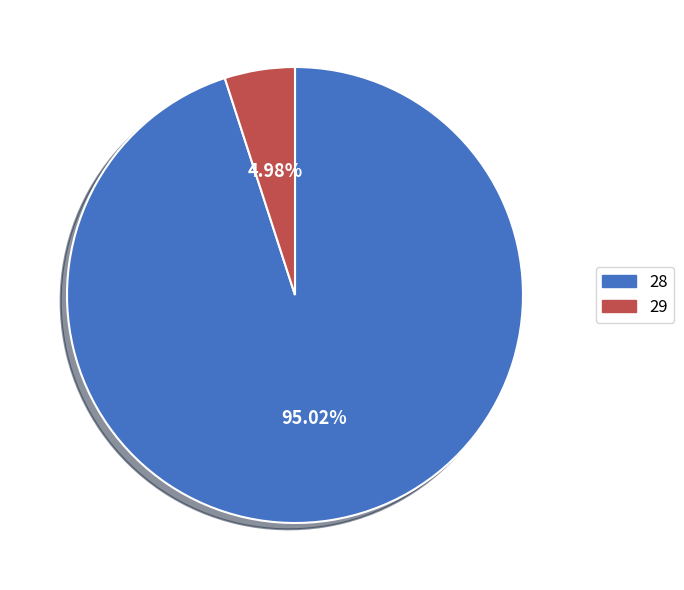

Count the number of slices in the pie.

2